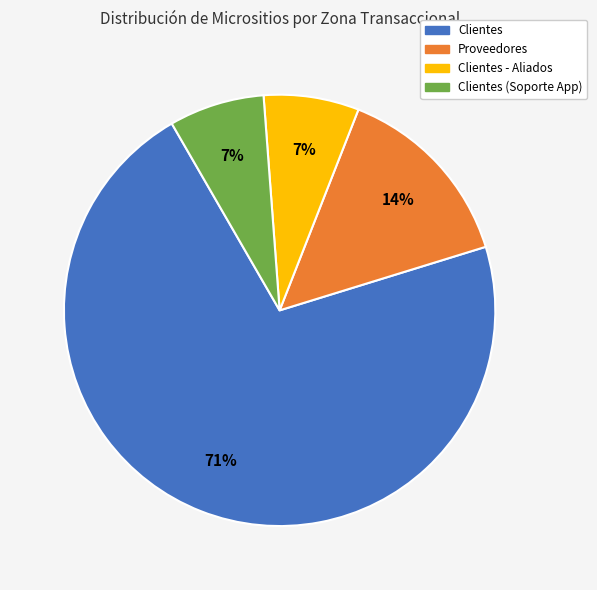

Does any single category account for the majority?

Yes